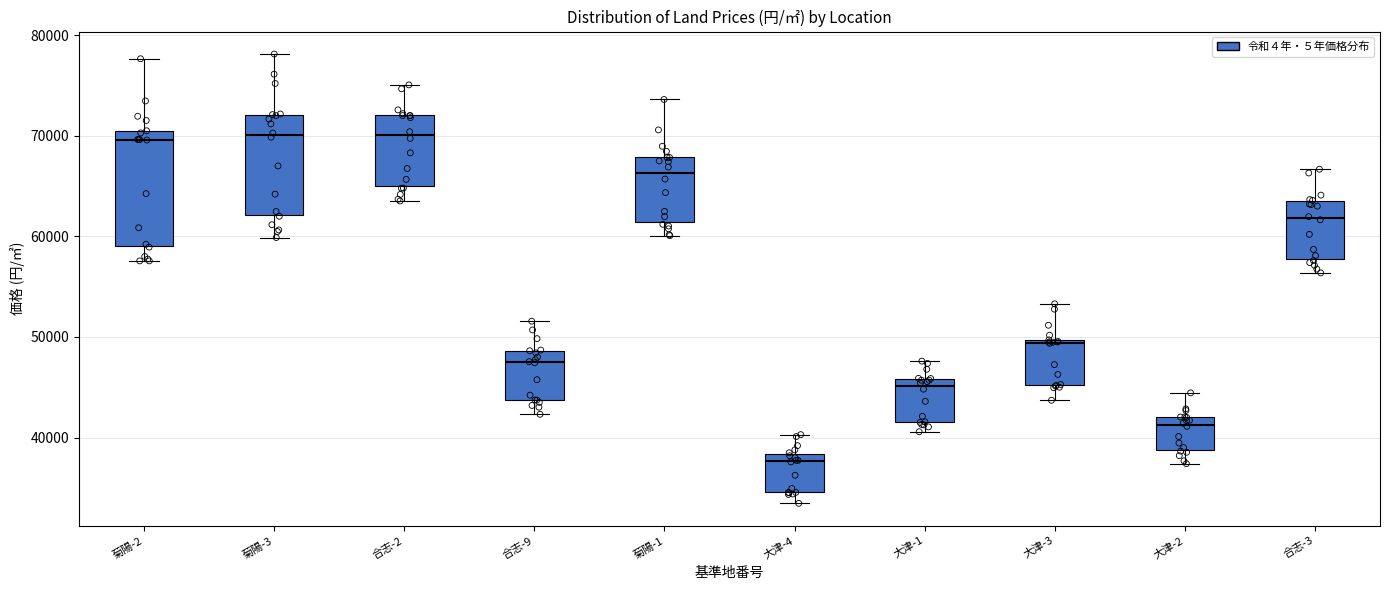

Which box is the tallest, from its lower edge to its upper edge?

菊陽-2